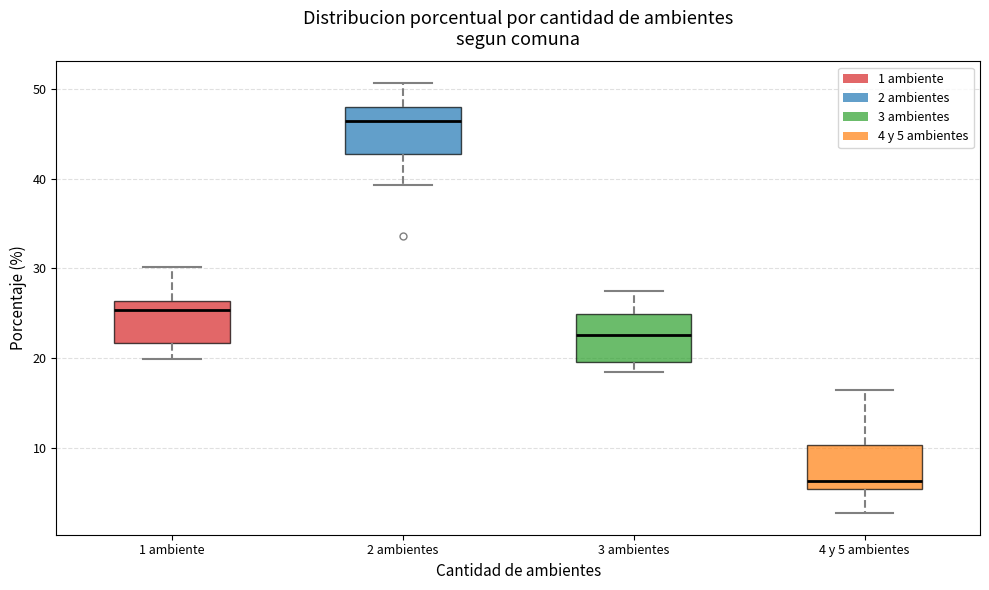

Where does the upper whisker of the box for 3 ambientes end on the y-axis? The values are not printed on the chart, so give them approximately, as read against the axis.

28